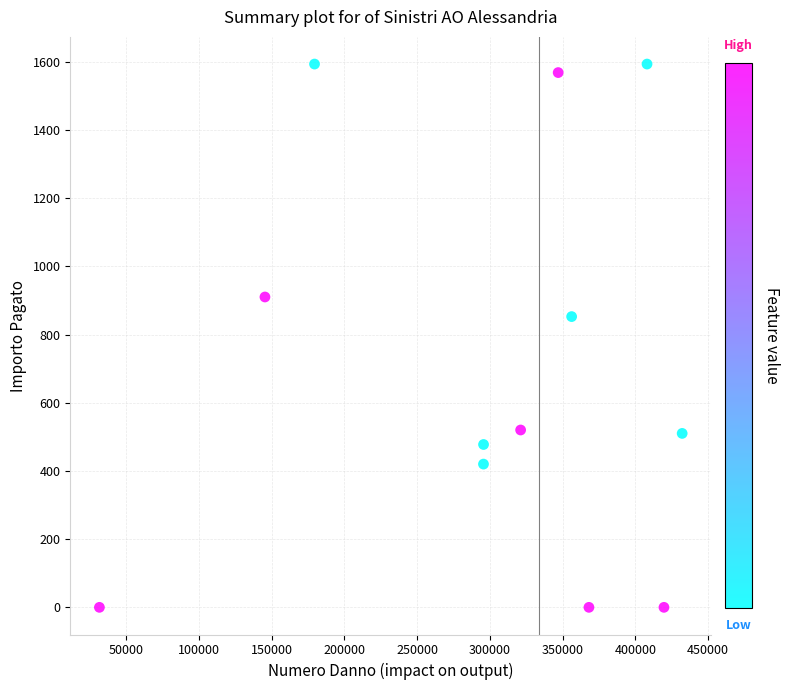

What is the range of Y values (max minus min)?

1593.0